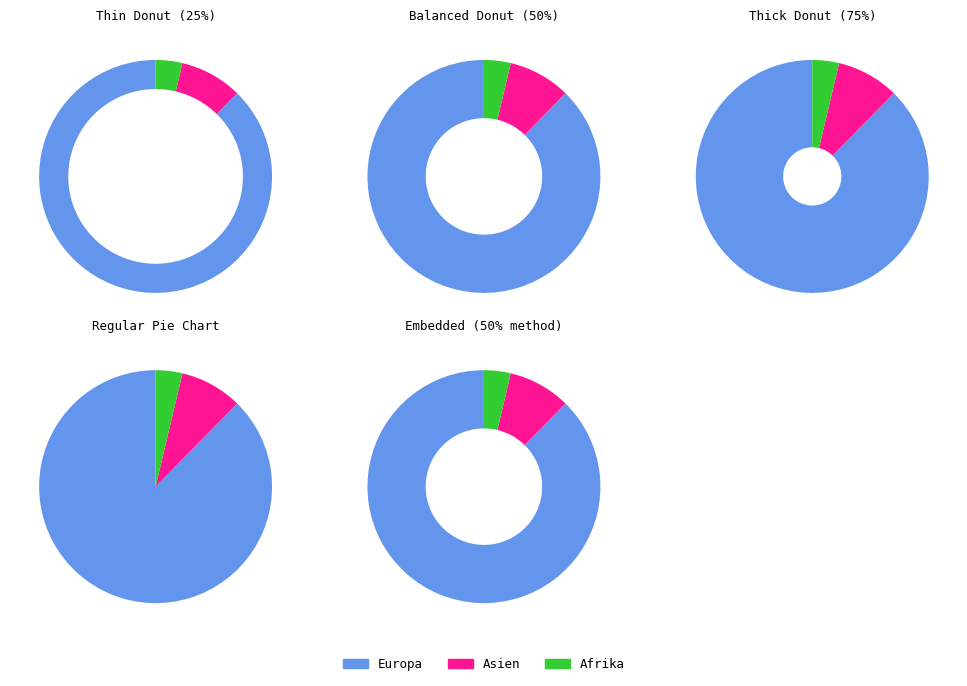

Which category has the biggest portion of the pie?

Europa